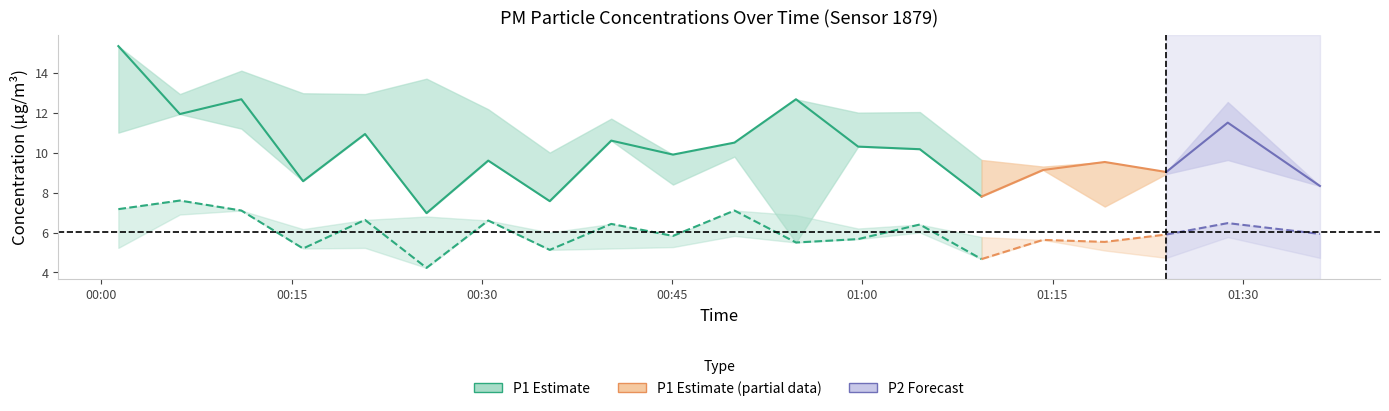

Is this an area chart (filled region under the line)?

No